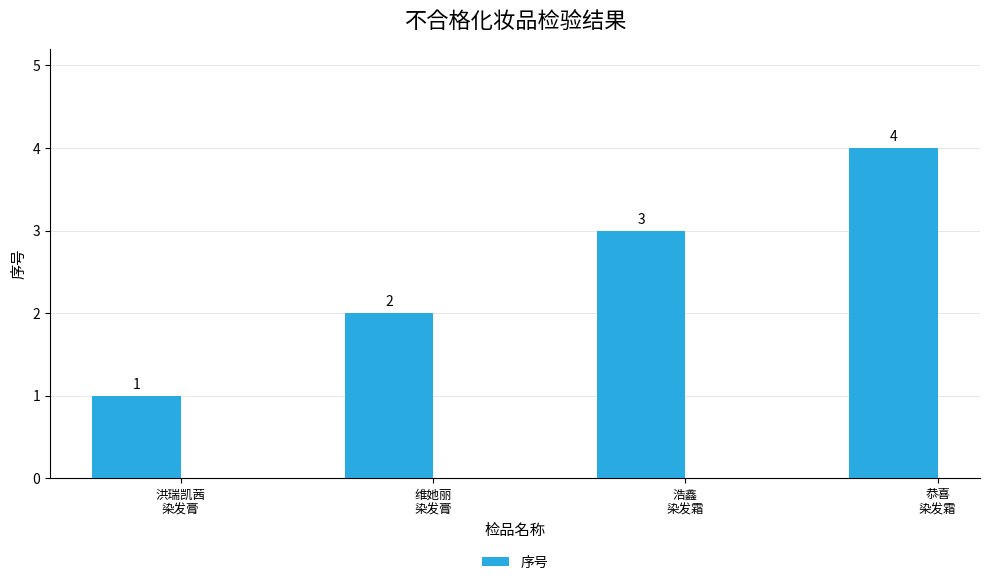

What is the label of the 3rd bar from the left?

浩鑫
染发霜